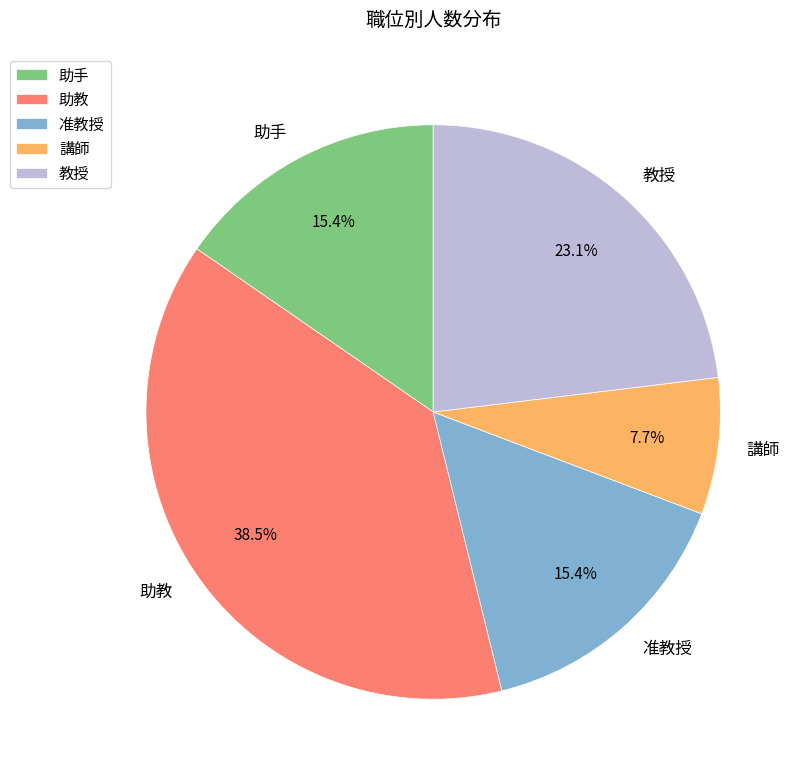

Approximately how many times larger is the value at 准教授 compared to 講師?

2.0